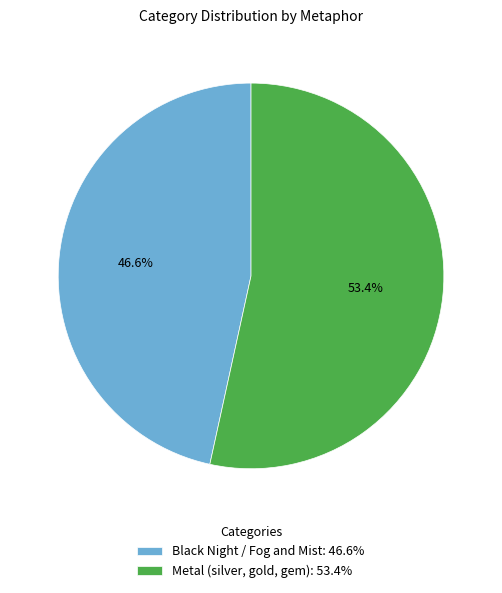

True or false: Black Night / Fog and Mist accounts for 59% of the total.

False